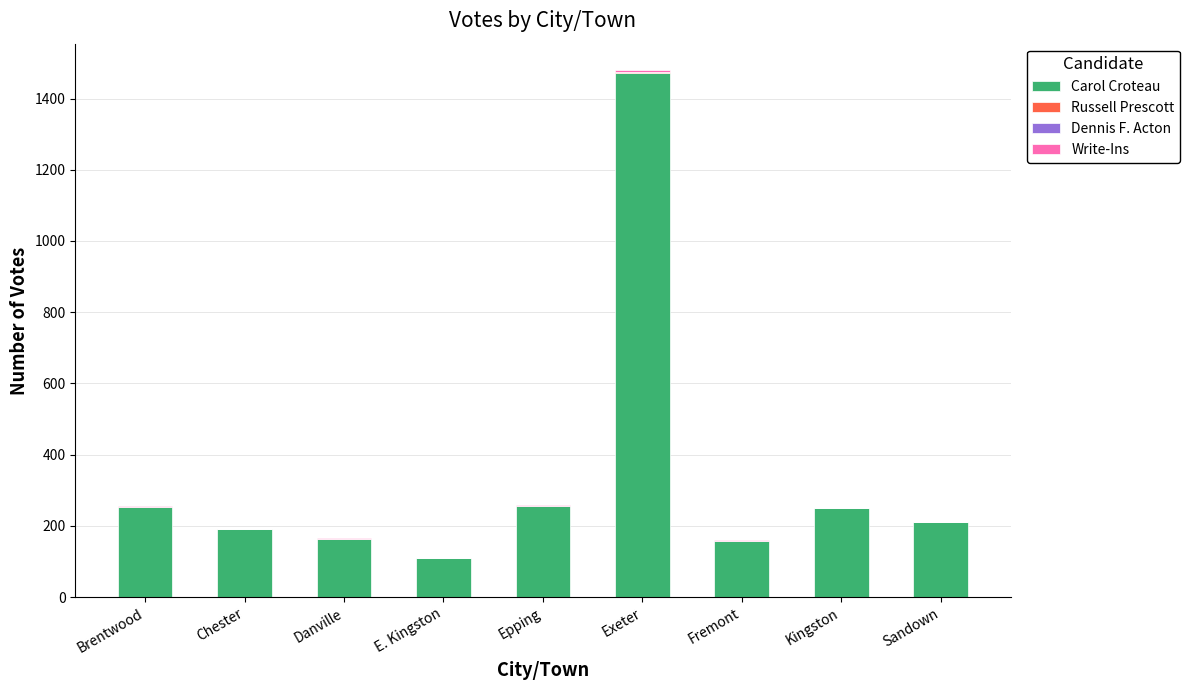

True or false: Carol Croteau has a value of 163 at Danville.

True